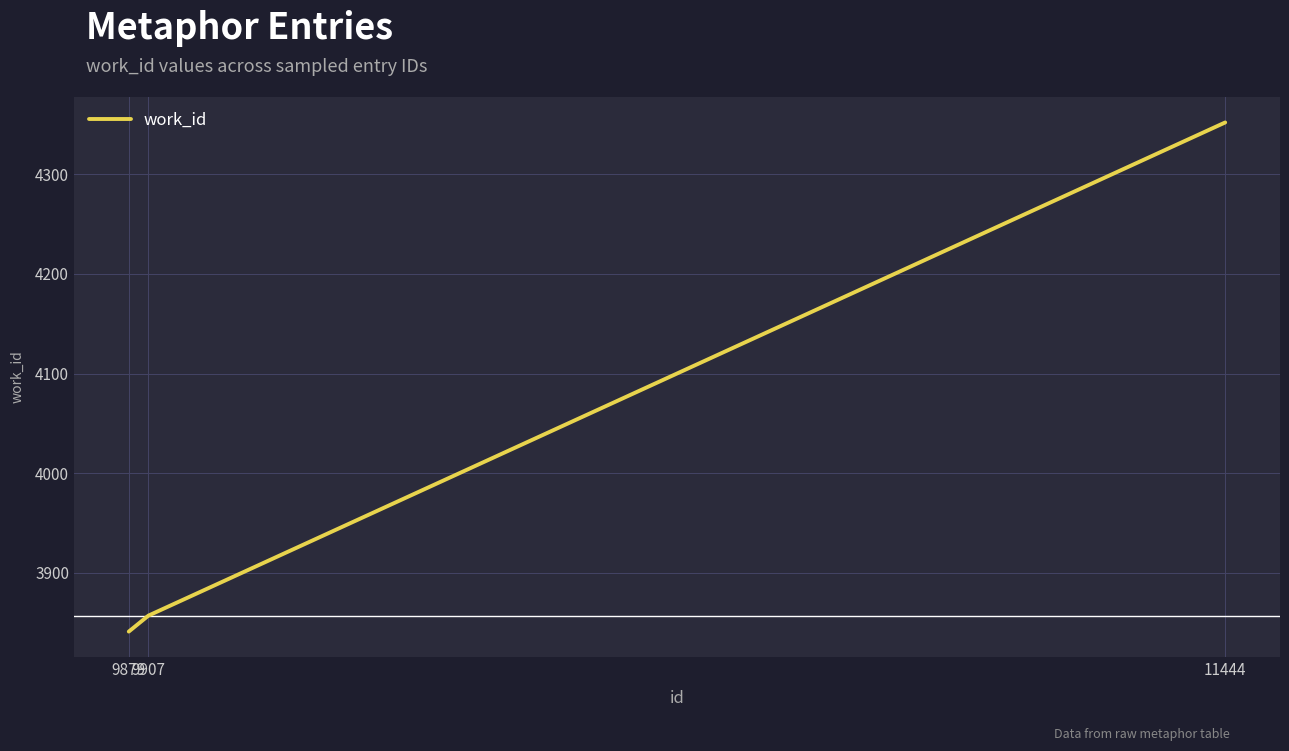

What is the sum of all values?

12050